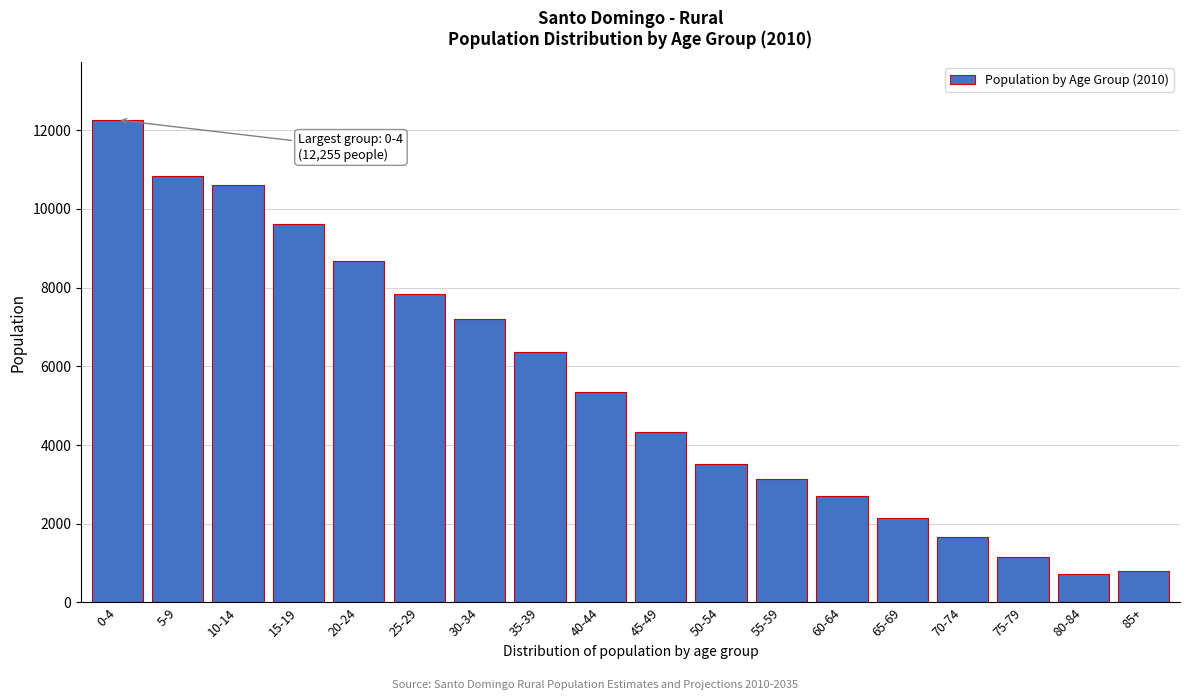

Reading left to right, what are all the values shown in this chart?

12255	10831	10593	9619	8663	7846	7201	6372	5346	4341	3522	3145	2694	2154	1661	1159	734	807